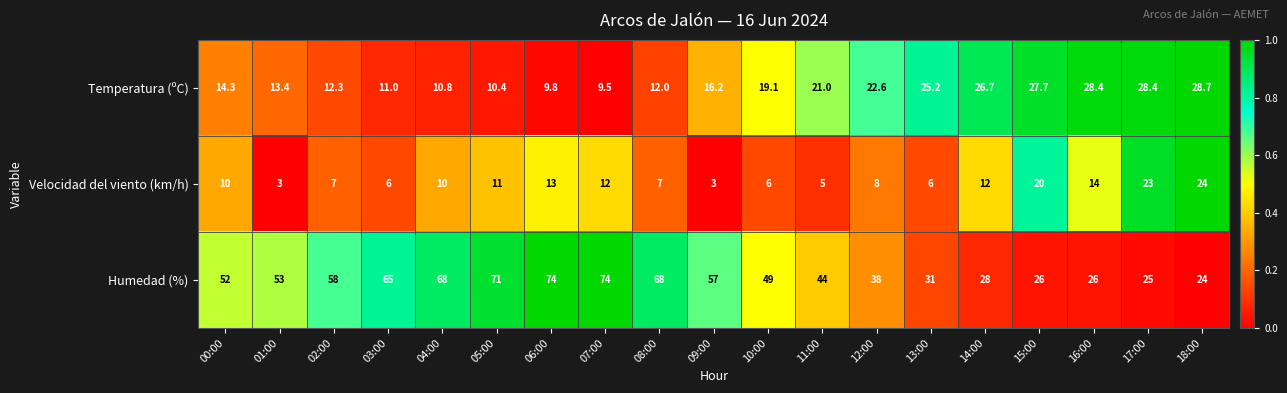

Between 06:00 and 17:00, which series saw the biggest shift?

Humedad (%)